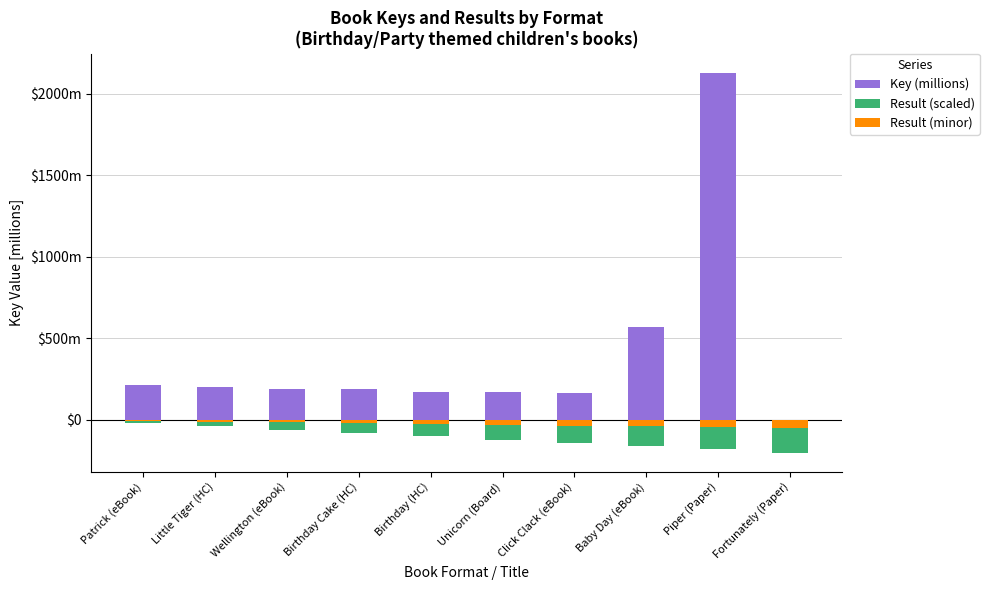

Between Birthday (HC) and Unicorn (Board), which series saw the biggest shift?

Result (scaled)